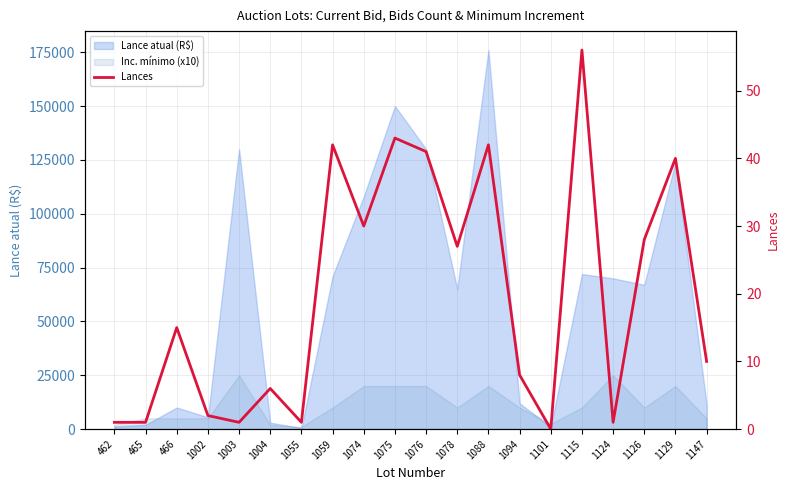

How many values are above zero?

19